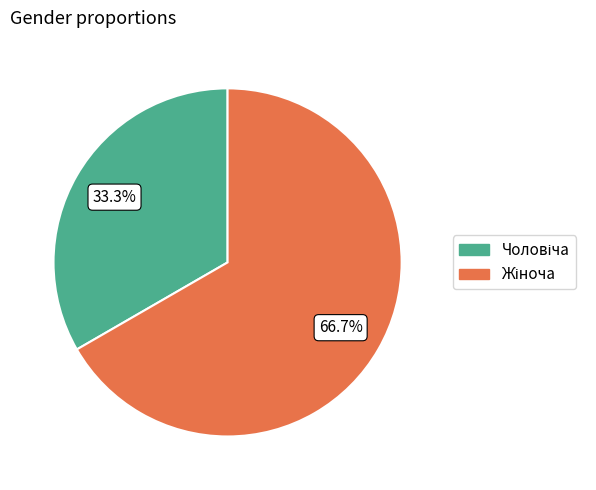

Is there any slice that represents more than half of the pie?

Yes